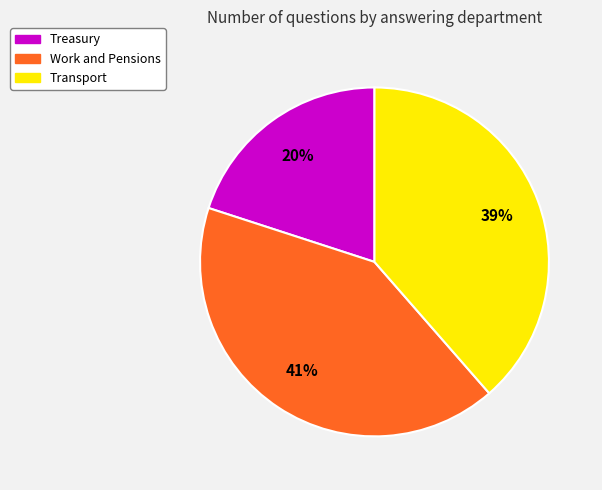

Is the sum of Treasury and Transport greater than half?

Yes